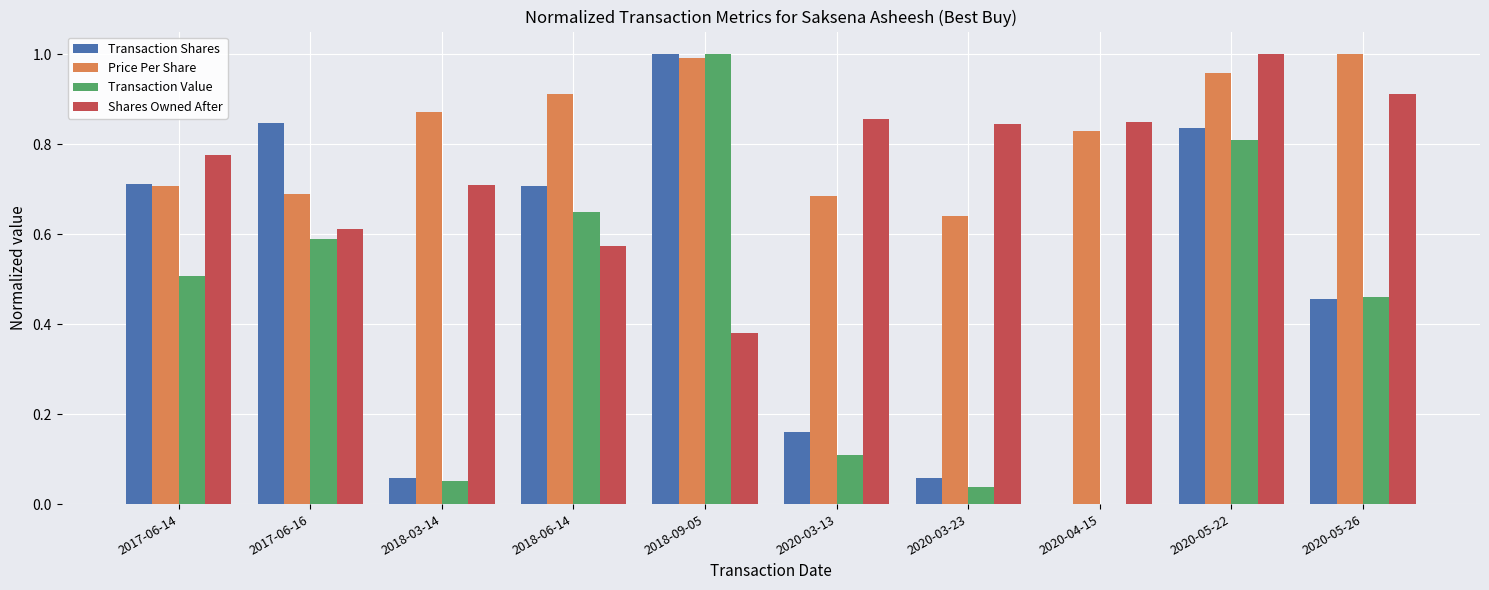

Is the value of Transaction Shares at 2020-03-13 greater than the value of Shares Owned After at 2020-03-23?

No